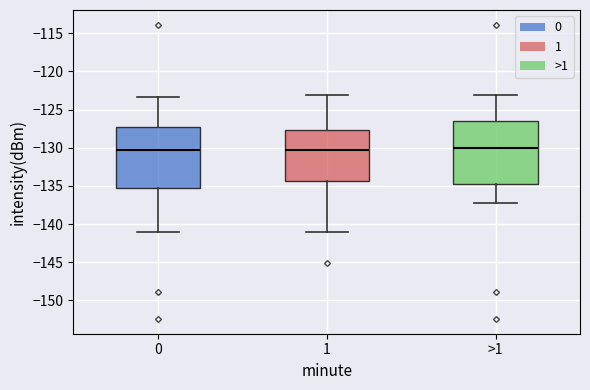

Reading left to right, transcribe this box plot: for each box, give where its median line is, the range the box spans, and where its two whiskers end, as read against the y-axis. The values are not printed on the chart, so give them approximately, as read against the axis.

0: median -130.5, box -135.0 to -127.0, whiskers -141.0 to -123.5
1: median -130.5, box -134.5 to -127.5, whiskers -141.0 to -123.0
>1: median -130.0, box -134.5 to -126.5, whiskers -137.0 to -123.0